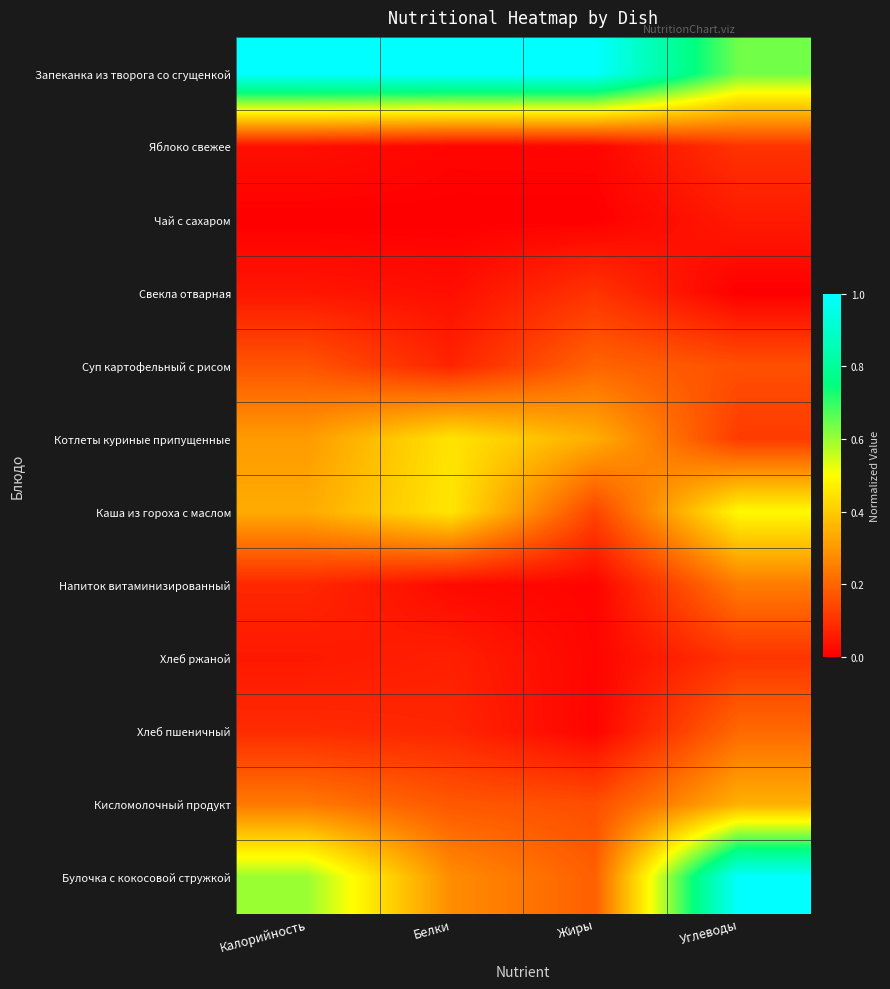

At Жиры, list the series in order from smallest to largest.

Чай с сахаром, Хлеб пшеничный, Напиток витаминизированный, Хлеб ржаной, Яблоко свежее, Свекла отварная, Каша из гороха с маслом, Кисломолочный продукт, Булочка с кокосовой стружкой, Суп картофельный с рисом, Котлеты куриные припущенные, Запеканка из творога со сгущенкой